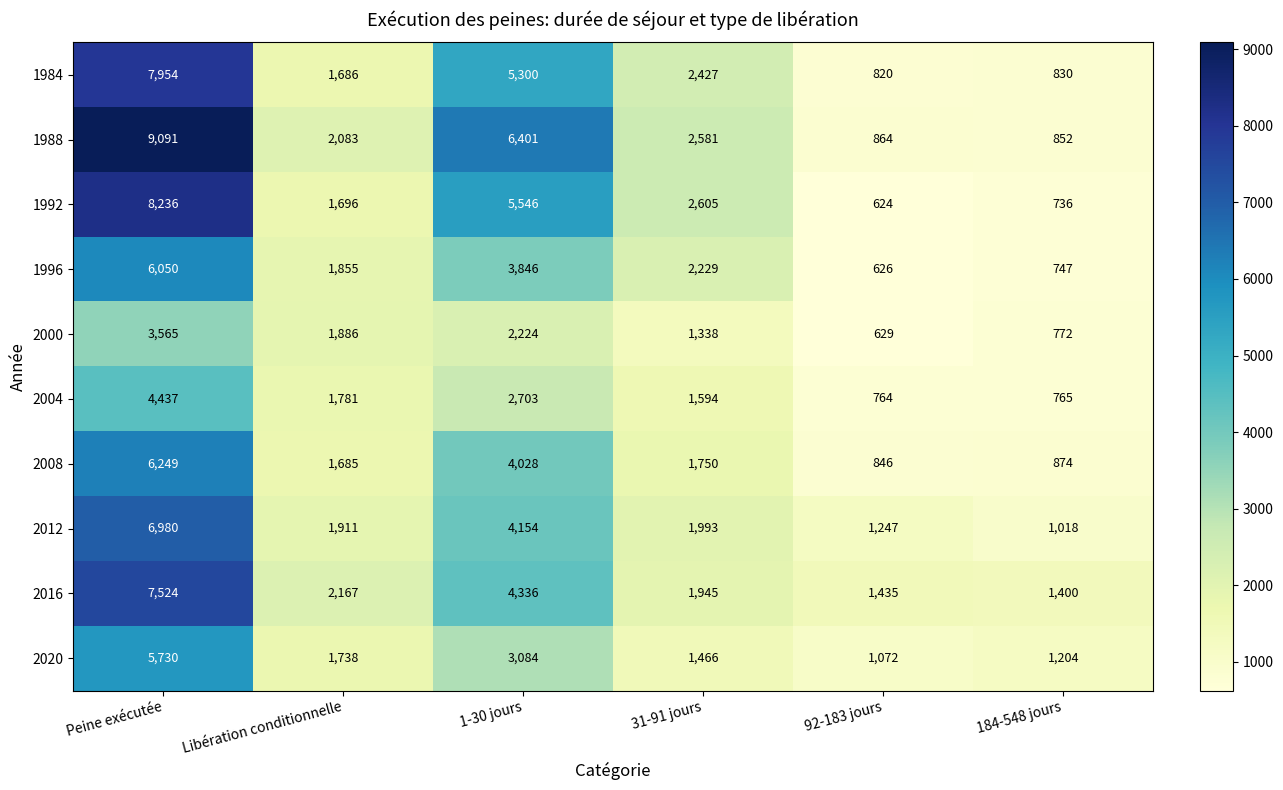

At 1-30 jours, list the series in order from smallest to largest.

2000, 2004, 2020, 1996, 2008, 2012, 2016, 1984, 1992, 1988